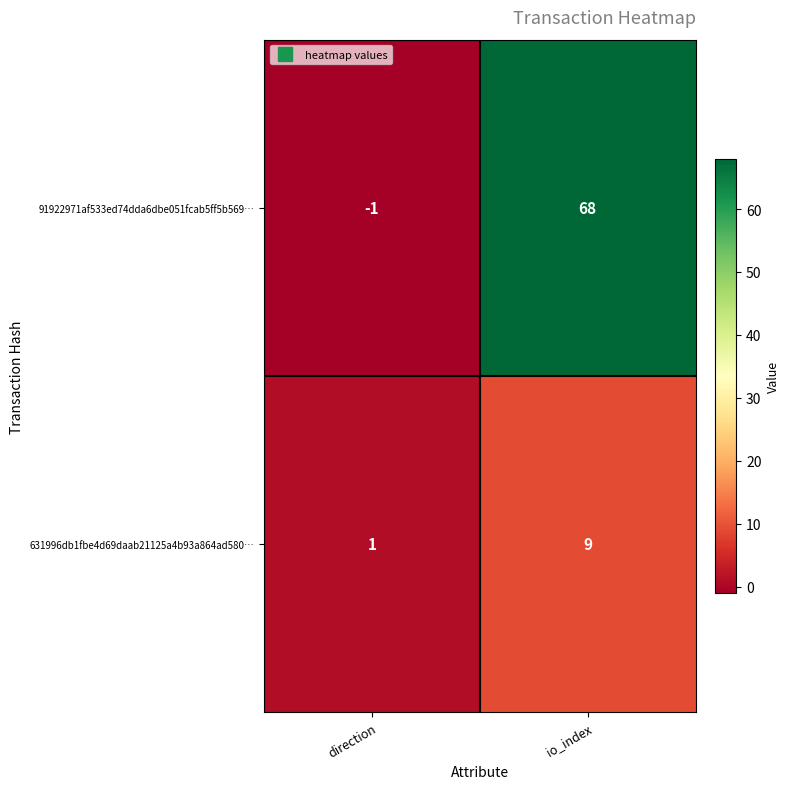

At which label is 631996db1fbe4d69daab21125a4b93a864ad580… closest to 5?

direction